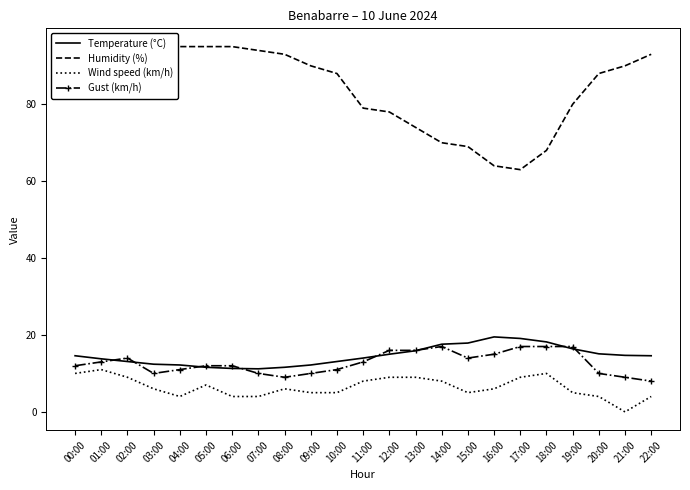

List the series in order of their peak value, lowest first.

Wind speed (km/h), Gust (km/h), Temperature (°C), Humidity (%)